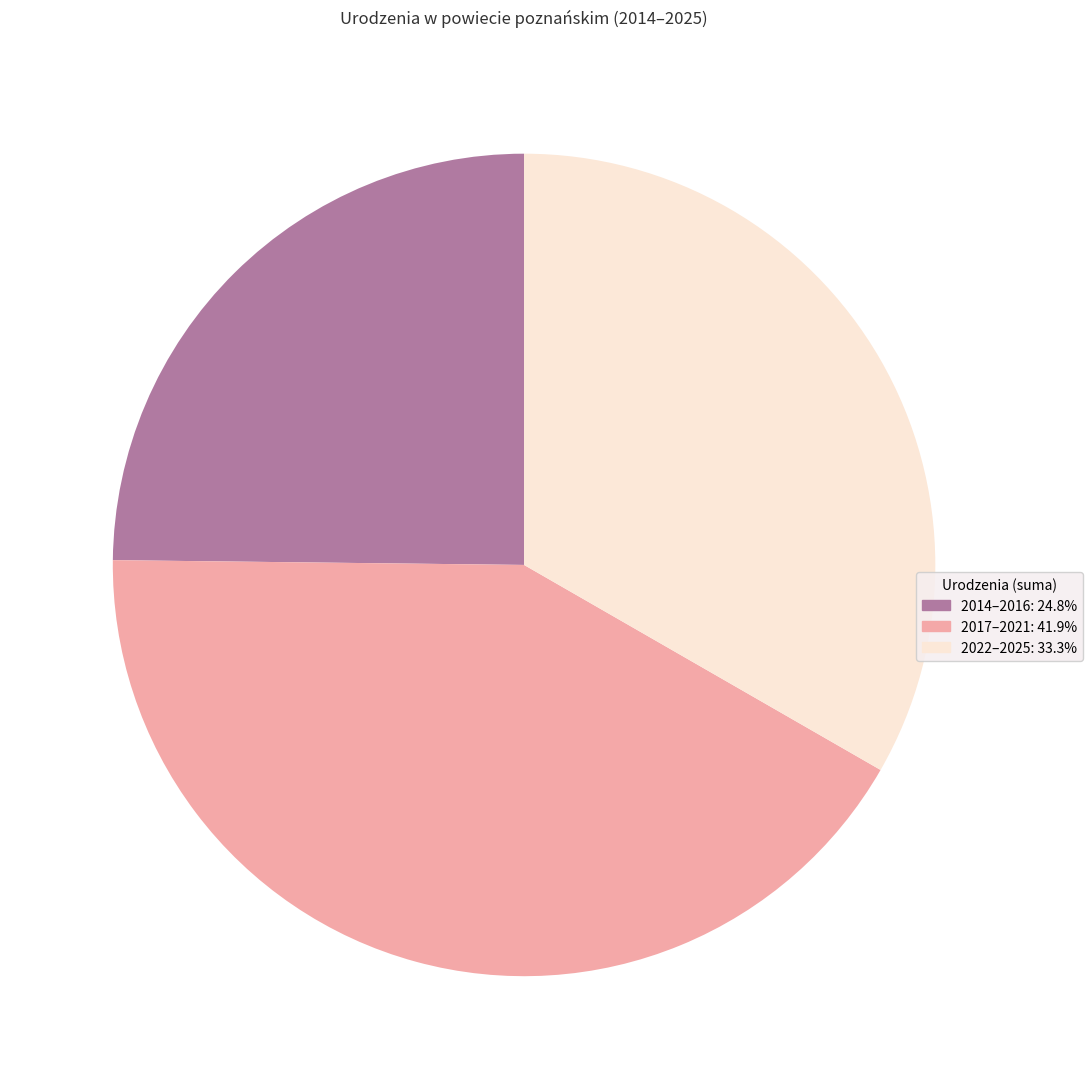

Does any single category account for the majority?

No